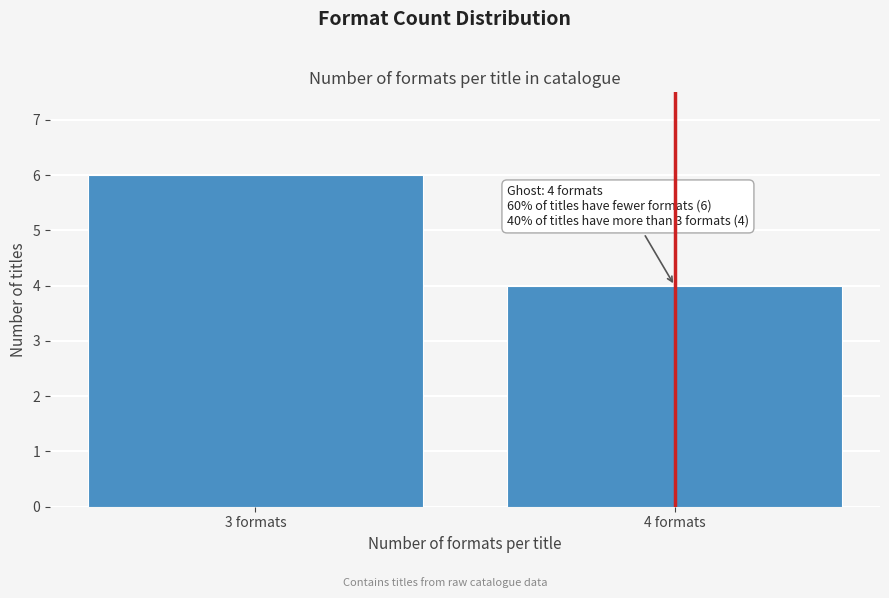

Reading left to right, extract all data points from this chart.

6	4